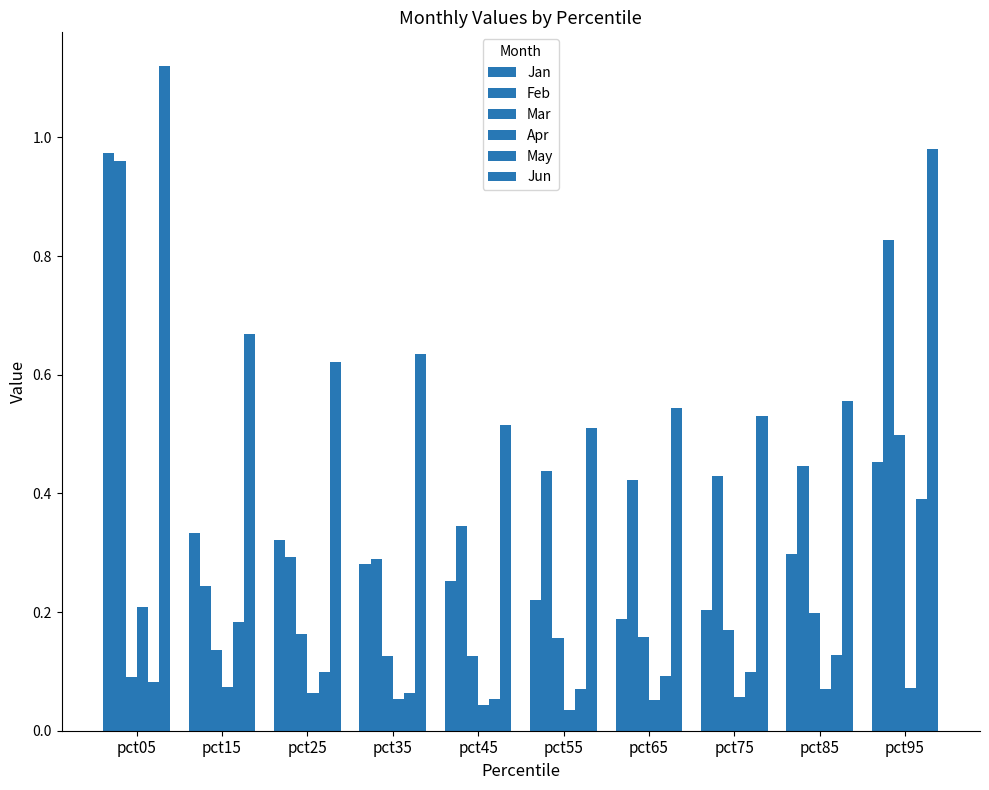

Which series changed the most between pct25 and pct75?

Feb